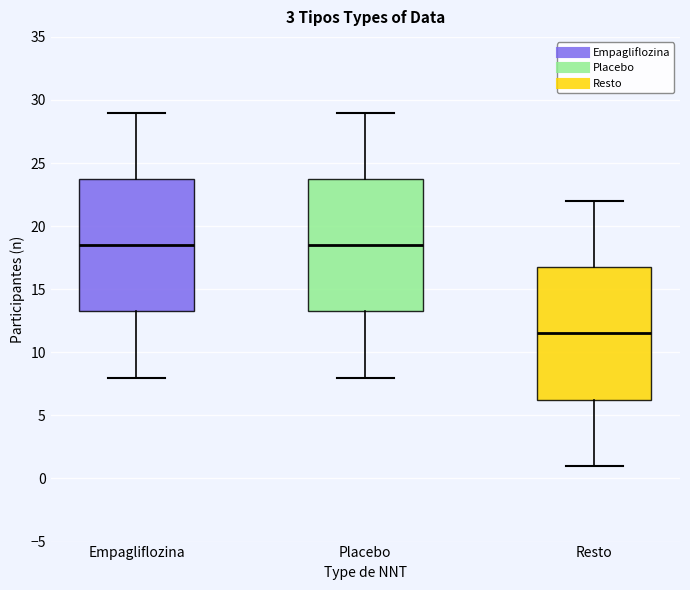

Reading left to right, transcribe this box plot: for each box, give where its median line is, the range the box spans, and where its two whiskers end, as read against the y-axis. The values are not printed on the chart, so give them approximately, as read against the axis.

Empagliflozina: median 18.5, box 13.5 to 24.0, whiskers 8.0 to 29.0
Placebo: median 18.5, box 13.5 to 24.0, whiskers 8.0 to 29.0
Resto: median 11.5, box 6.5 to 17.0, whiskers 1.0 to 22.0